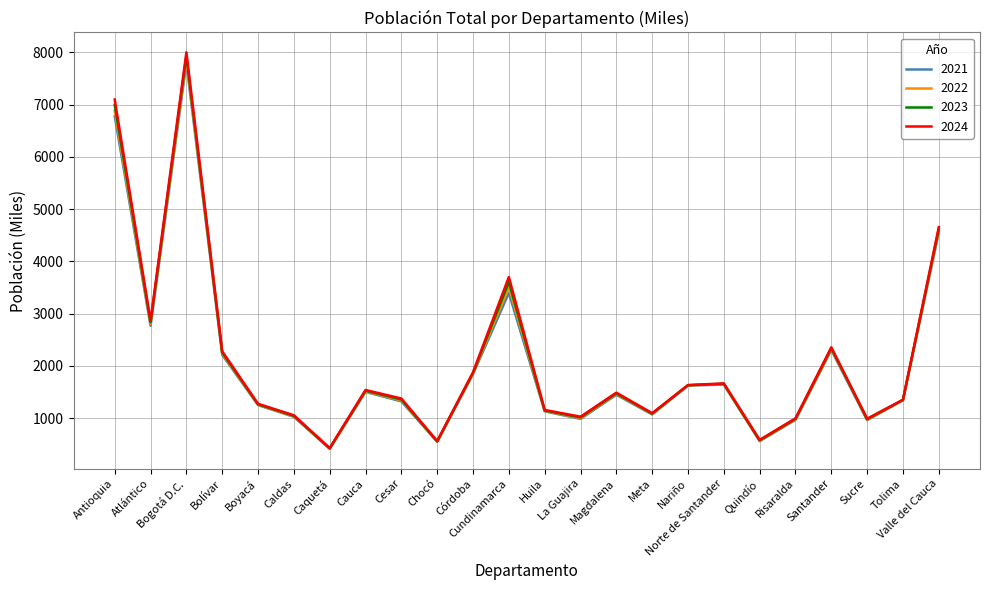

True or false: 2021 has a value of 1322 at Cesar.

True